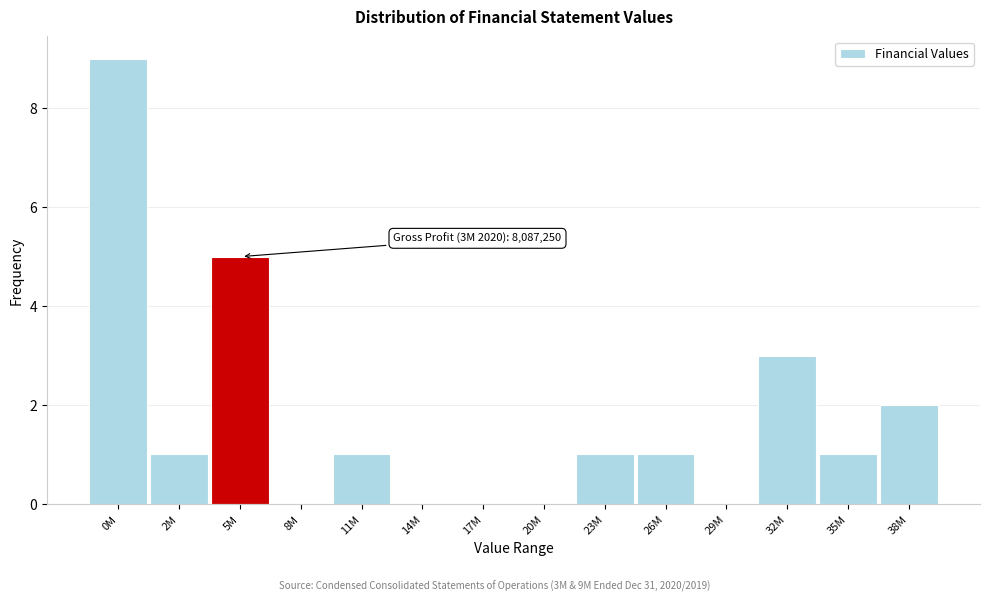

Reading left to right, what are all the values shown in this chart?

0M=9	2M=1	5M=5	8M=0	11M=1	14M=0	17M=0	20M=0	23M=1	26M=1	29M=0	32M=3	35M=1	38M=2